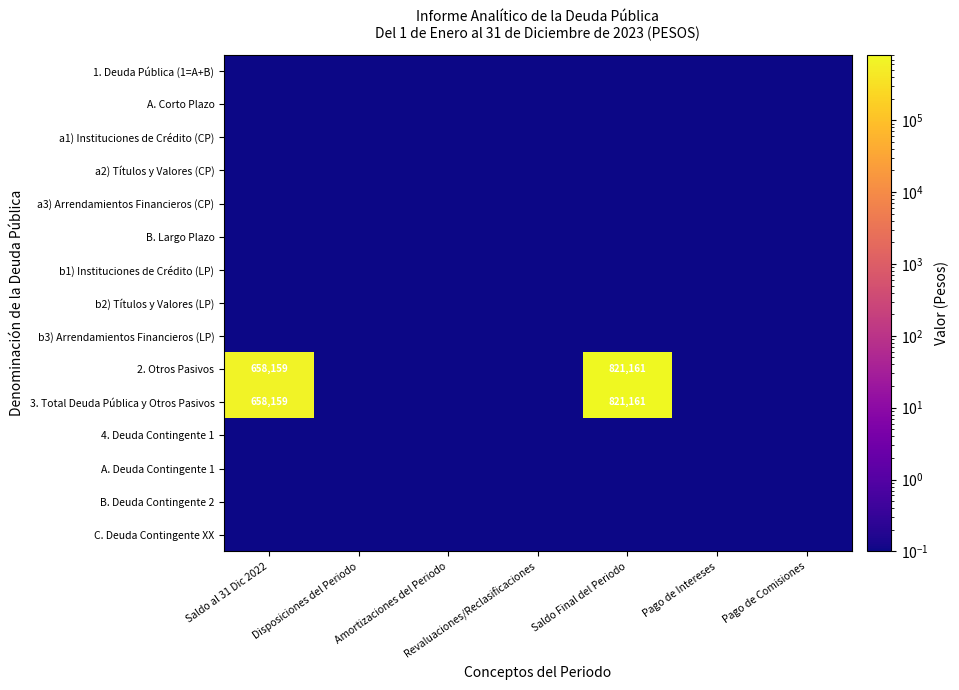

Count the number of data series in this chart.

15